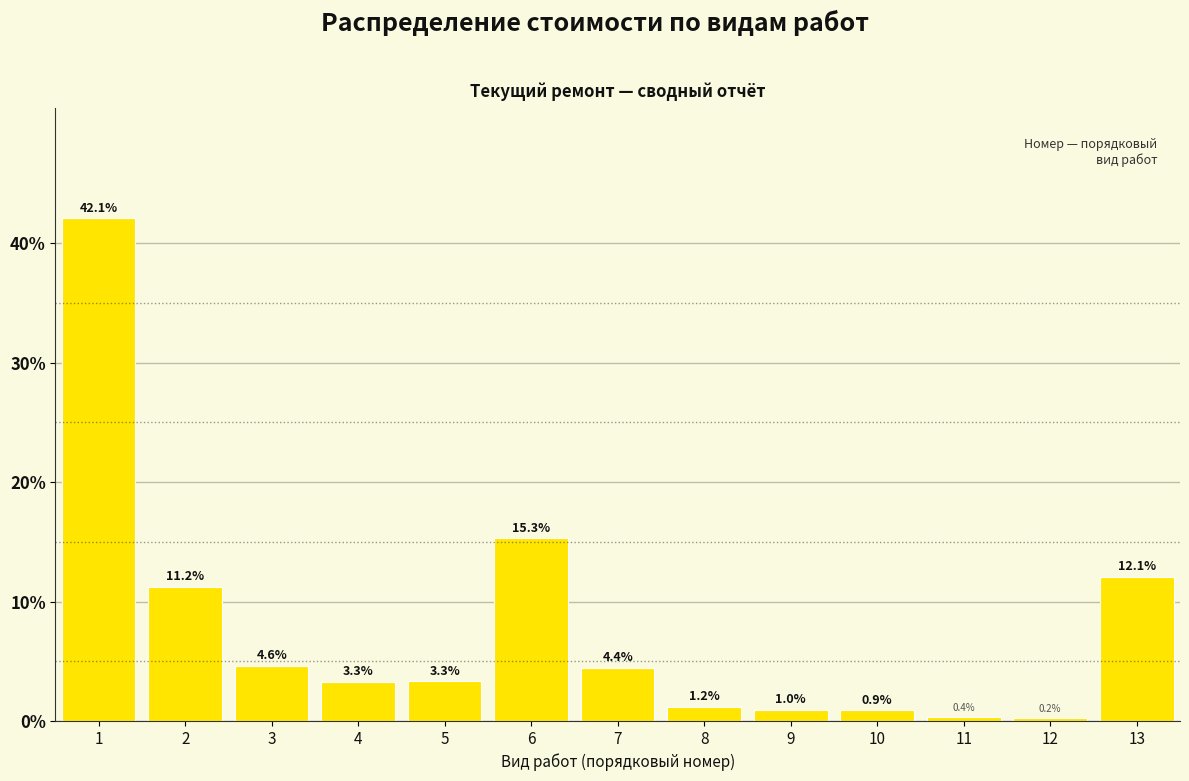

Reading right to left, list all the values displayed in this chart.

12.1	0.2	0.4	0.9	1.0	1.2	4.4	15.3	3.3	3.3	4.6	11.2	42.1